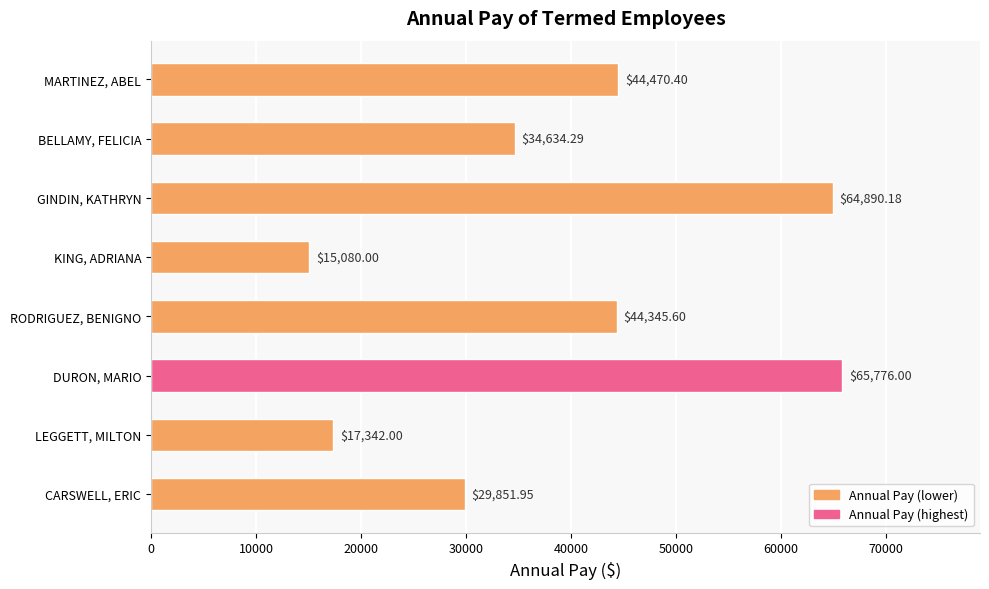

What is the change in value from RODRIGUEZ, BENIGNO to KING, ADRIANA?

-29265.6